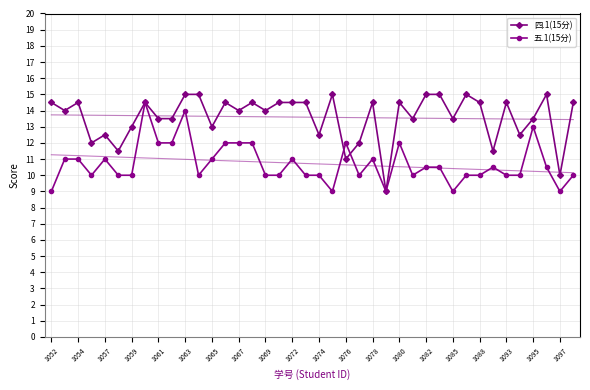

True or false: 四.1(15分) has a value of 15.0 at 1082.

True